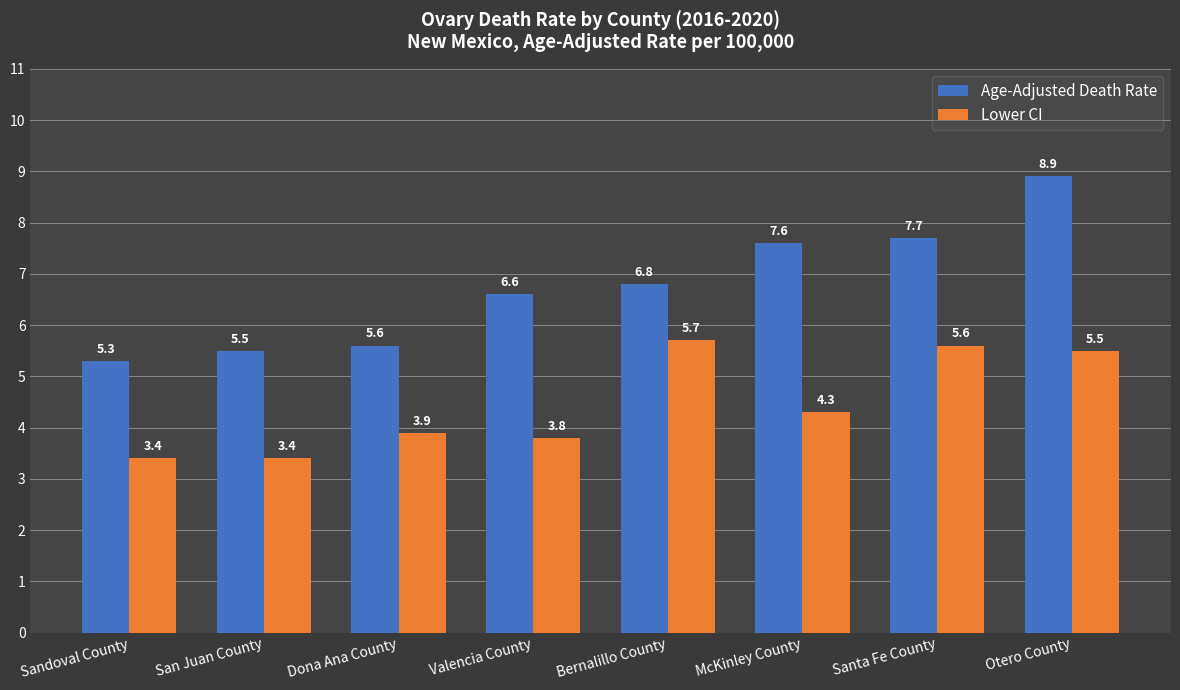

What is the difference between the maximum and minimum values in the Lower CI series?

2.3